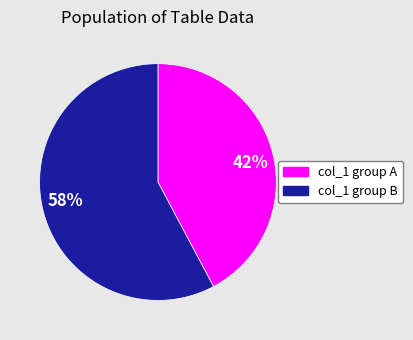

How many segments does this pie chart have?

2